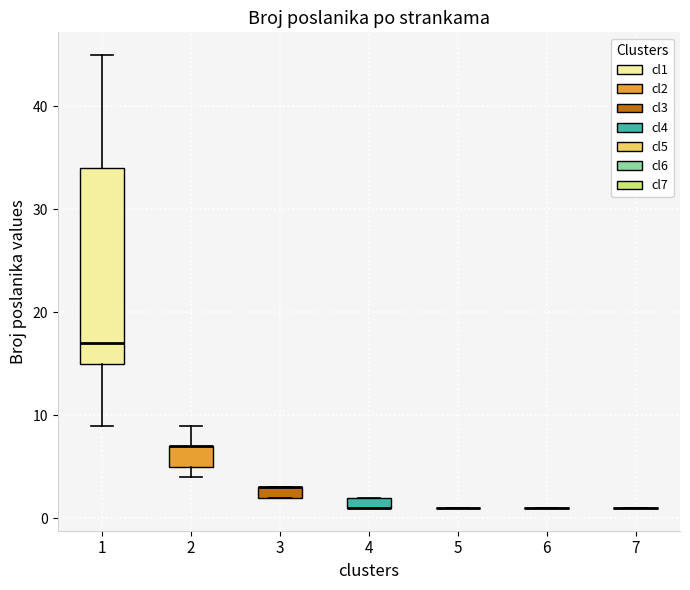

Where is the upper edge of the box at x = 1 on the y-axis? The values are not printed on the chart, so give them approximately, as read against the axis.

34